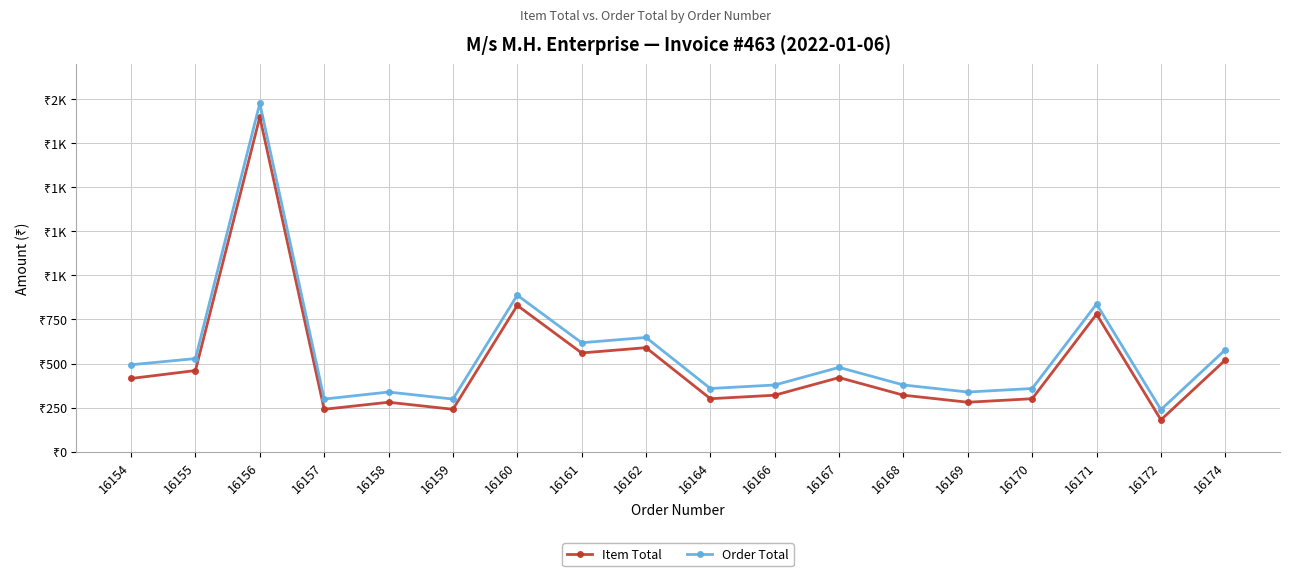

What is the sum of all Order Total values?

10029